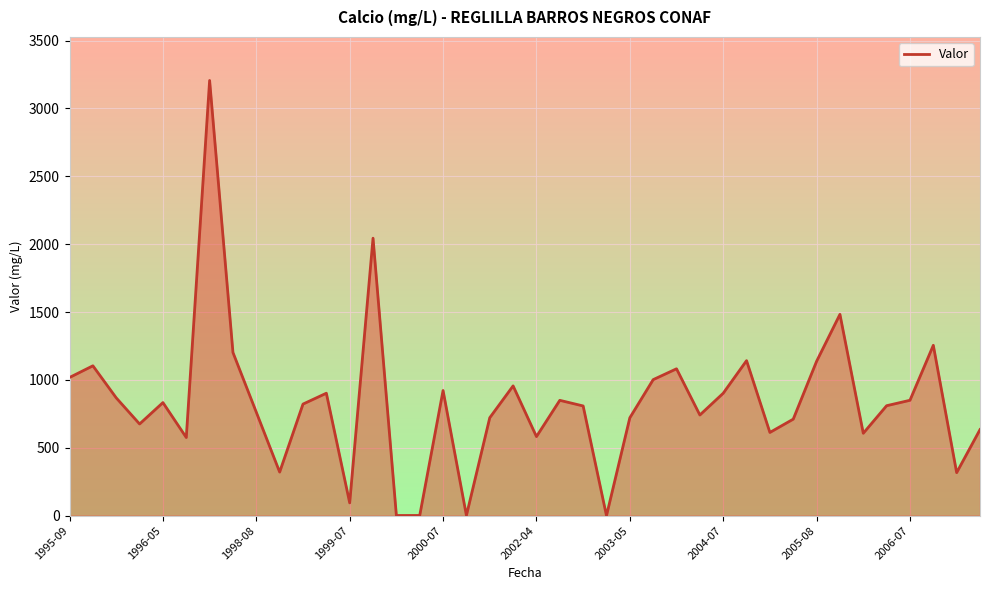

What is the greatest value displayed?

3206.0